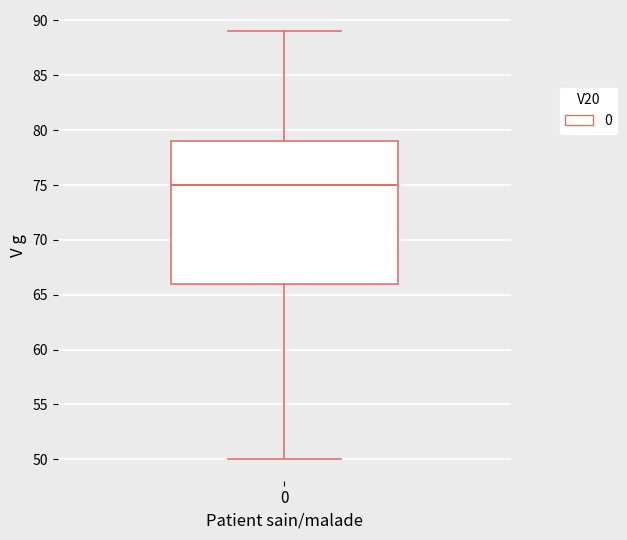

Where is the lower edge of the box at x = 0 on the y-axis? The values are not printed on the chart, so give them approximately, as read against the axis.

66